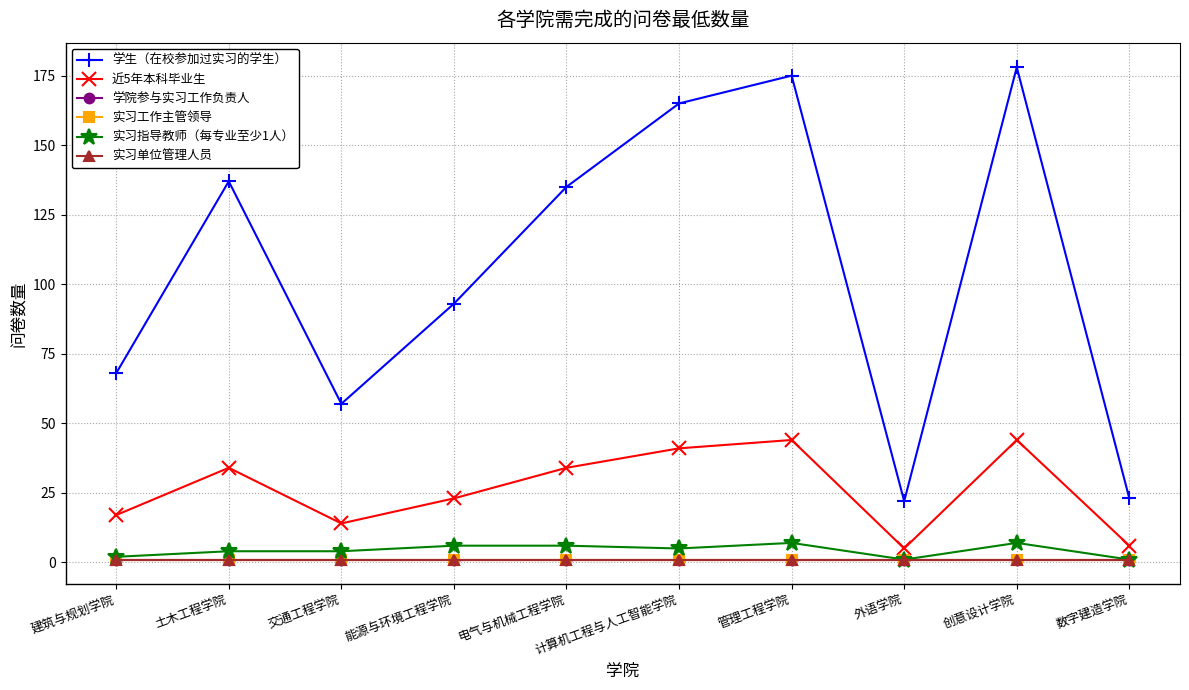

Is this an area chart (filled region under the line)?

No